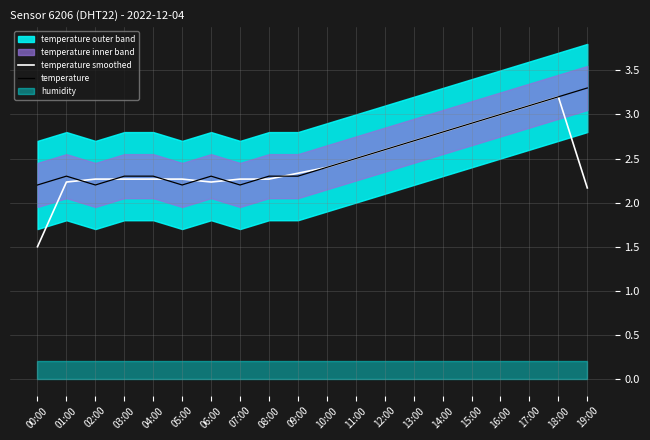

List the labels in order of temperature value, smallest first.

00:00, 02:00, 05:00, 07:00, 01:00, 03:00, 04:00, 06:00, 08:00, 09:00, 10:00, 11:00, 12:00, 13:00, 14:00, 15:00, 16:00, 17:00, 18:00, 19:00